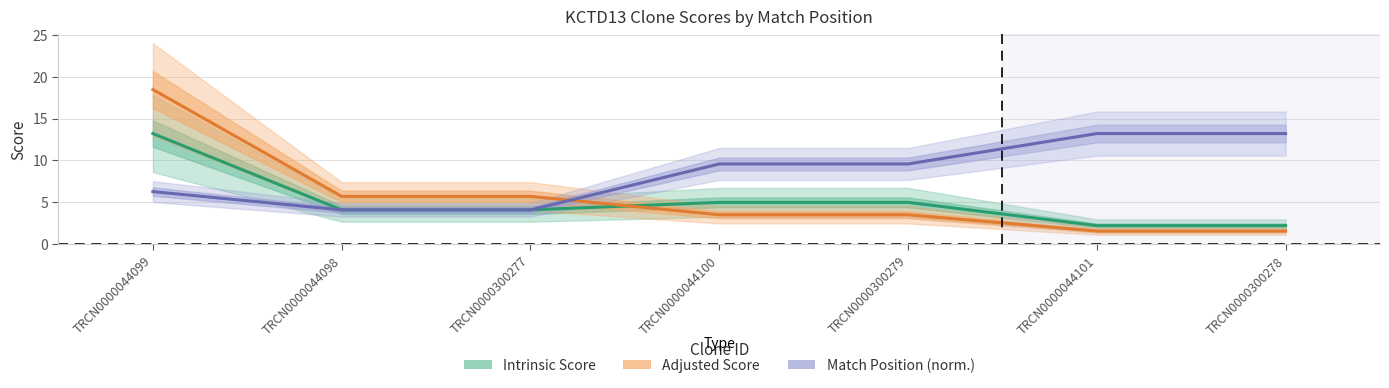

What is the sum of all Adjusted Score values?

39.8